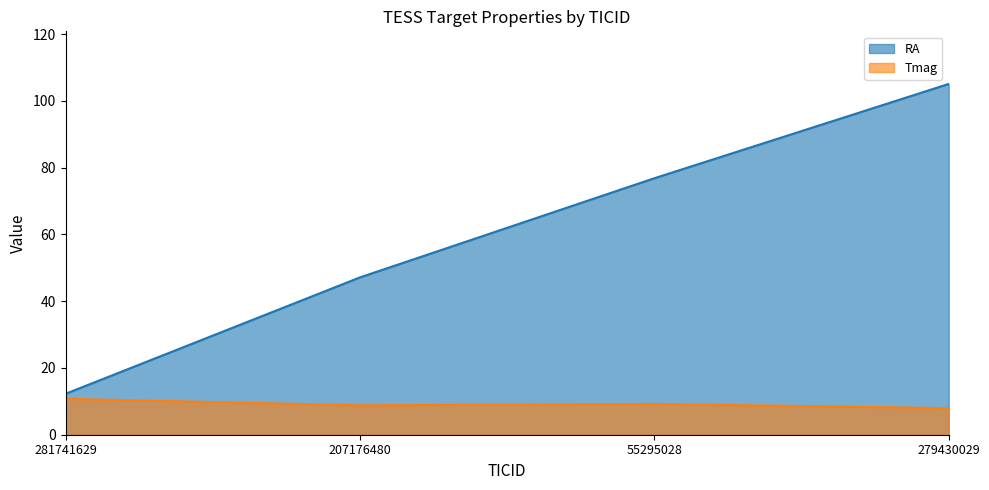

Is it true that RA equals 105.0 at 279430029?

True